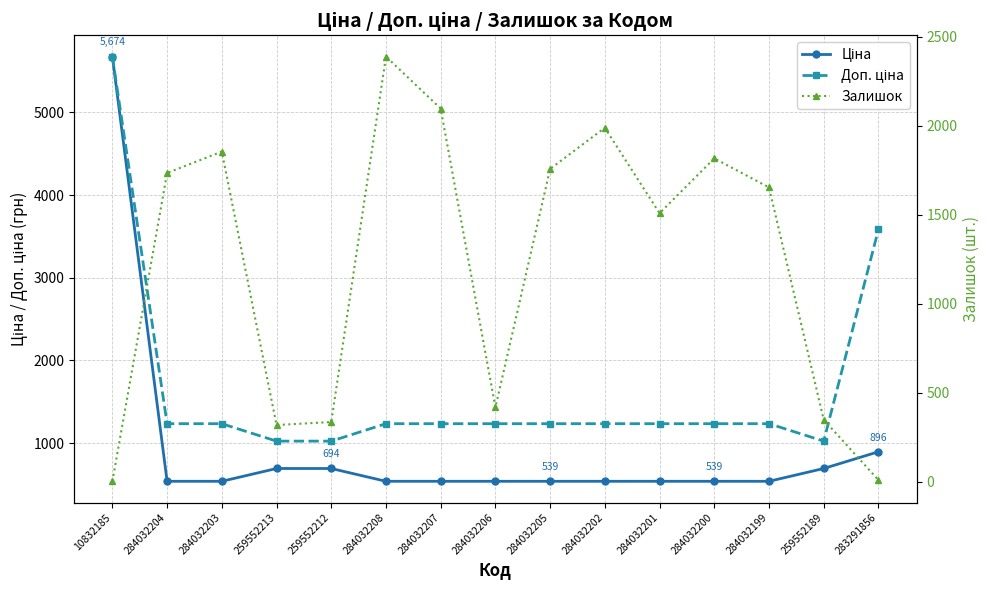

List the series in order of their peak value, highest first.

Ціна, Доп. ціна, Залишок